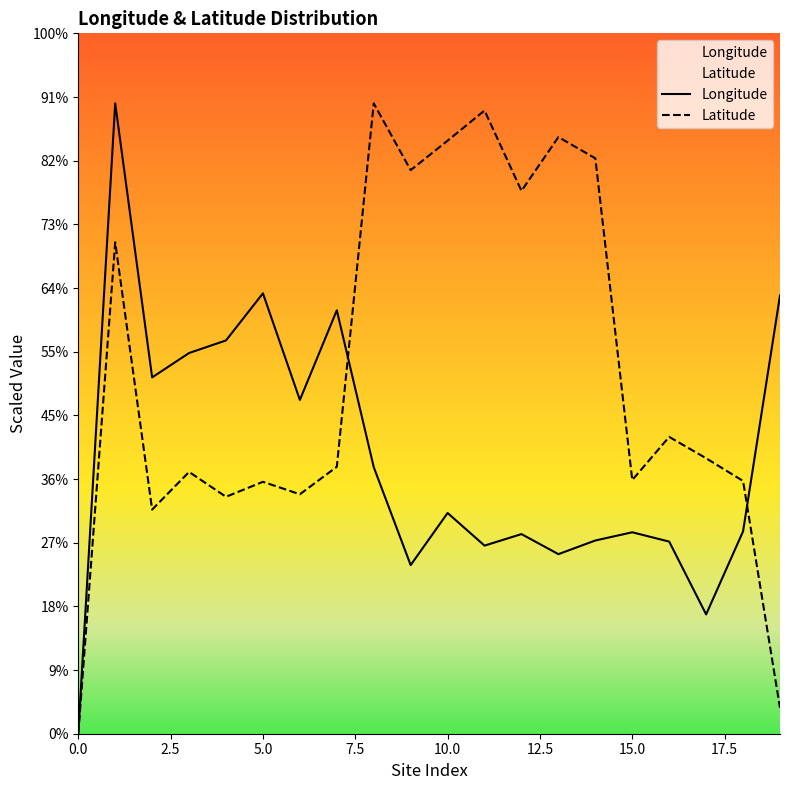

True or false: Latitude has a value of 1.3 at 19.

False